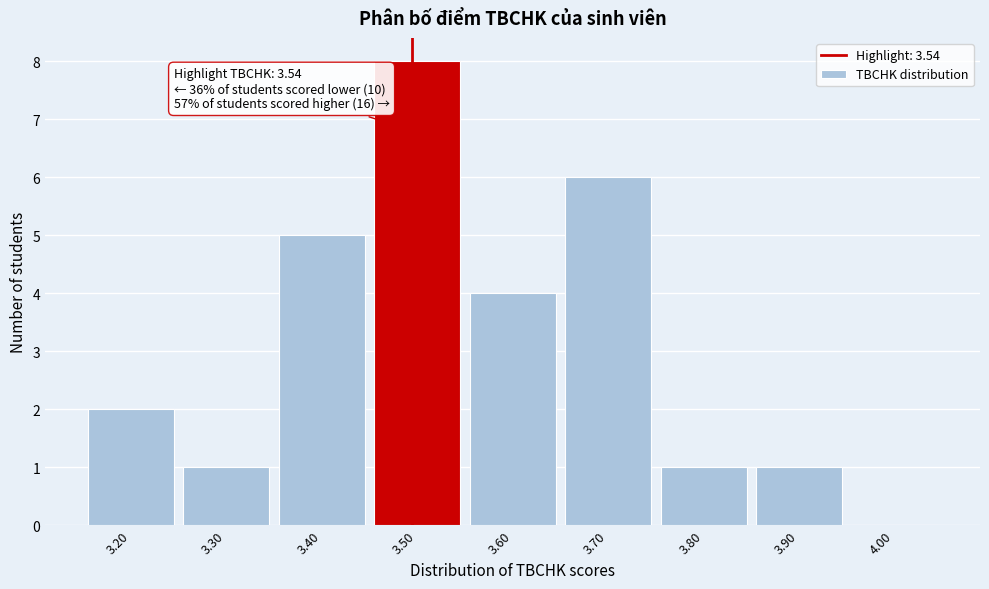

Reading left to right, list all the values displayed in this chart.

3.20=2	3.30=1	3.40=5	3.50=8	3.60=4	3.70=6	3.80=1	3.90=1	4.00=0